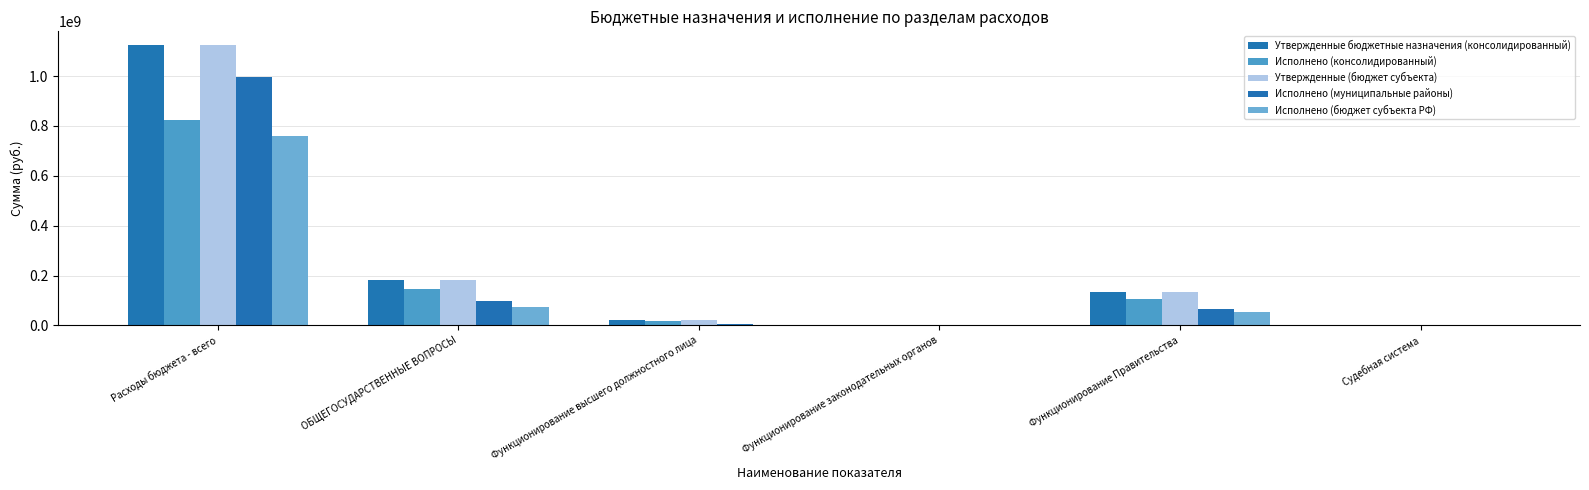

Count the number of categories in the chart.

6